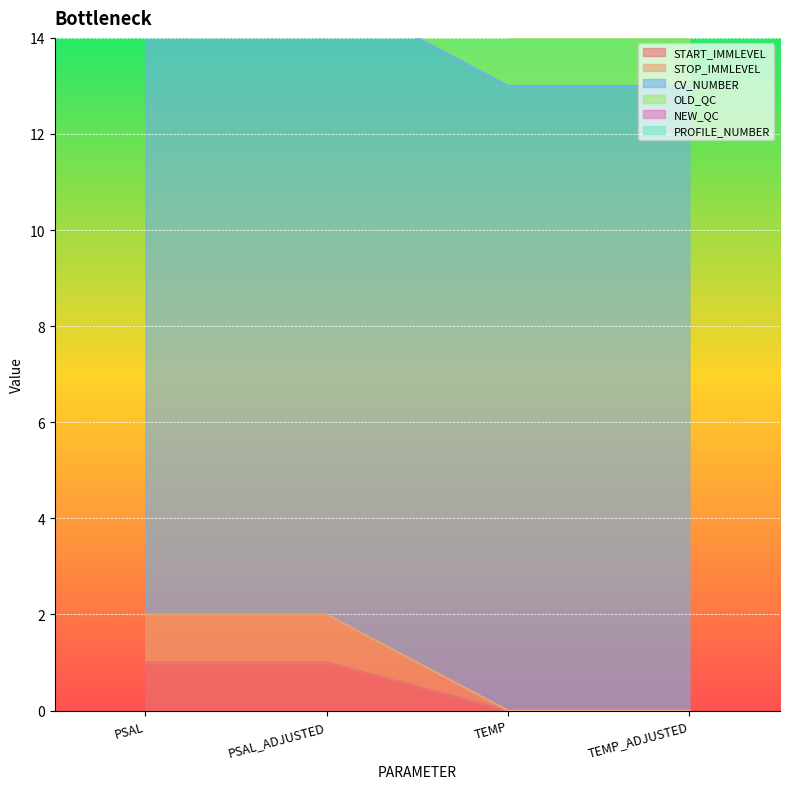

What is the minimum value for CV_NUMBER?

13